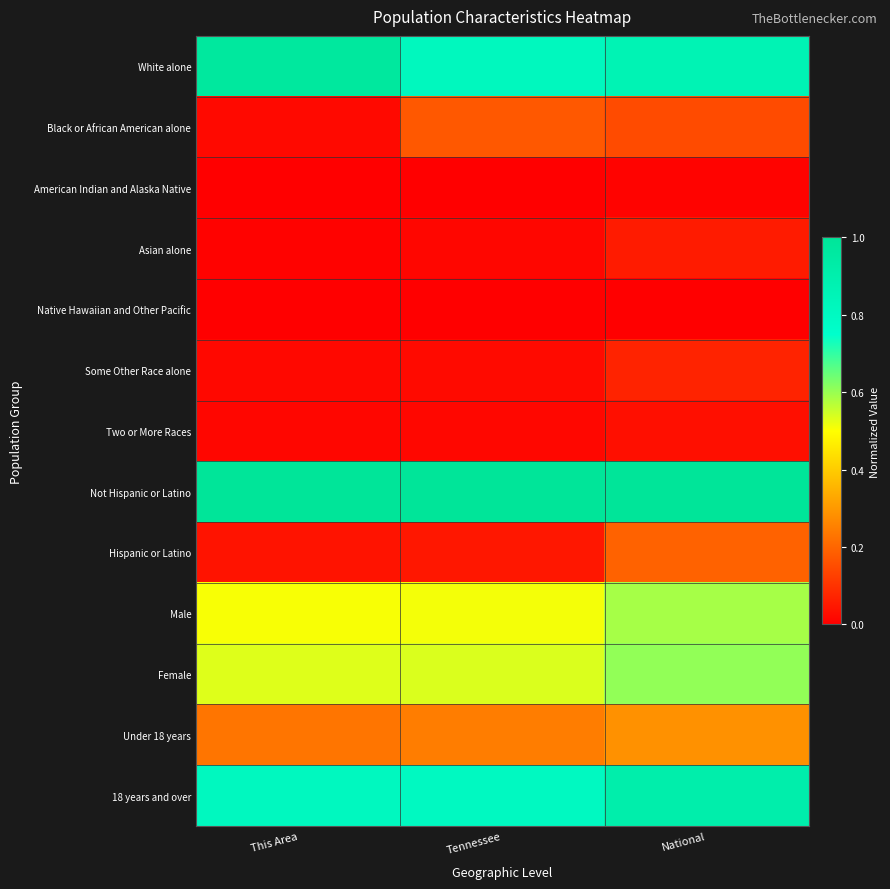

Which series has the widest spread of values?

White alone